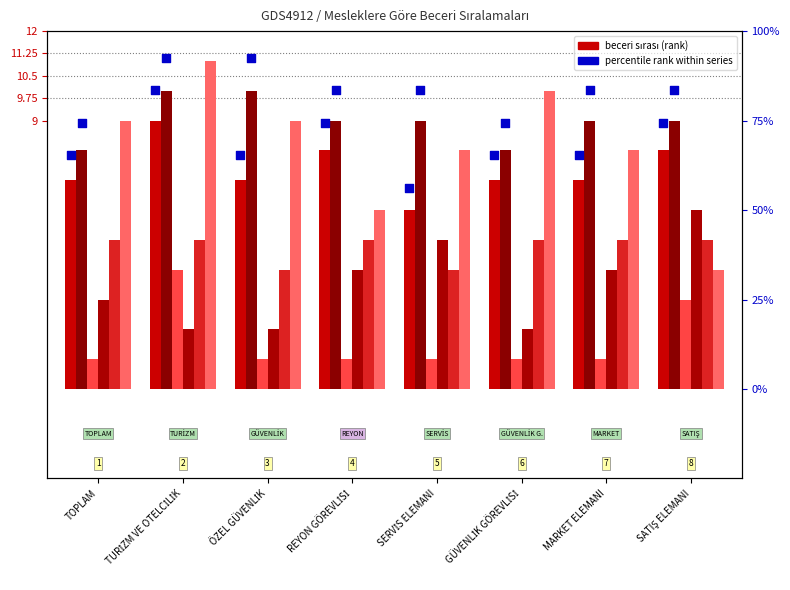

At which category is the sum across all series the highest?

TURİZM VE OTELCİLİK